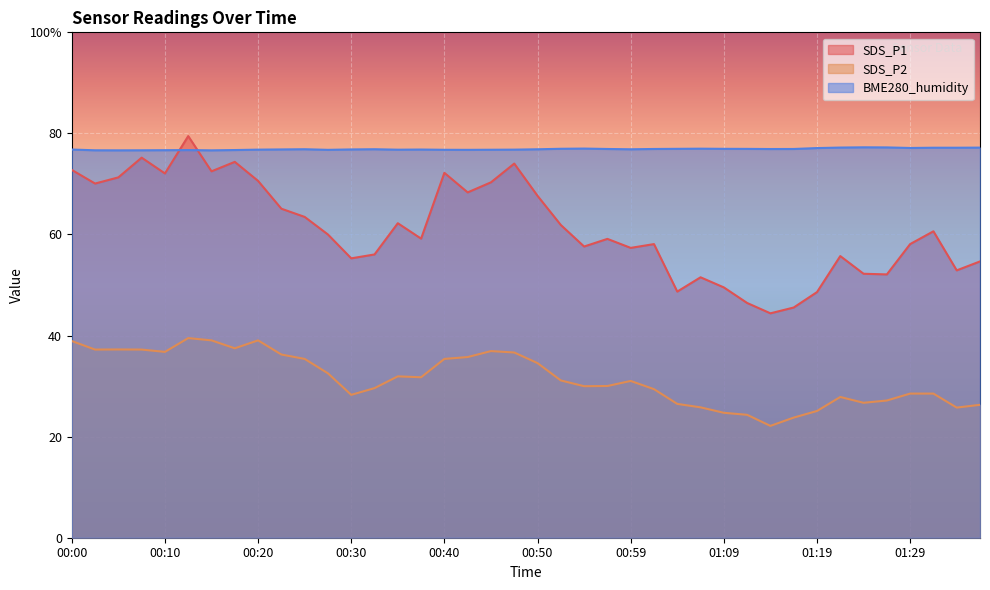

What is the sum of all SDS_P1 values?

2447.4